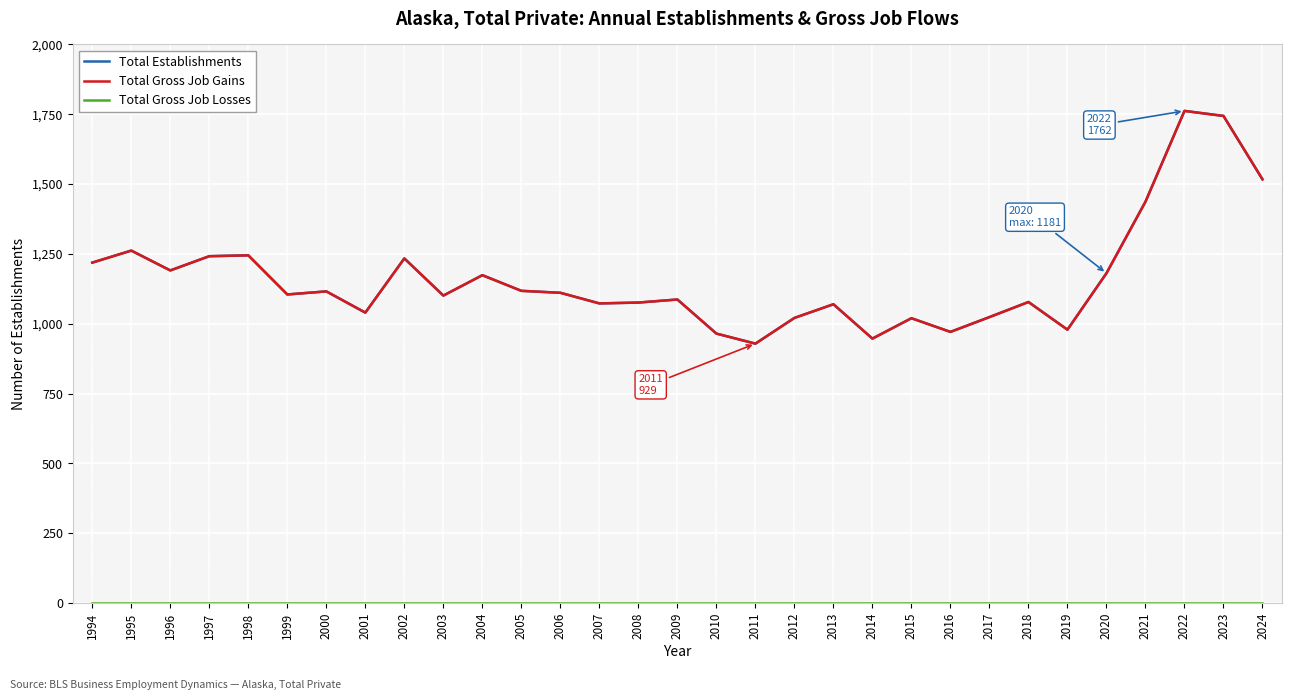

Does the chart display data point markers on the line(s)?

No